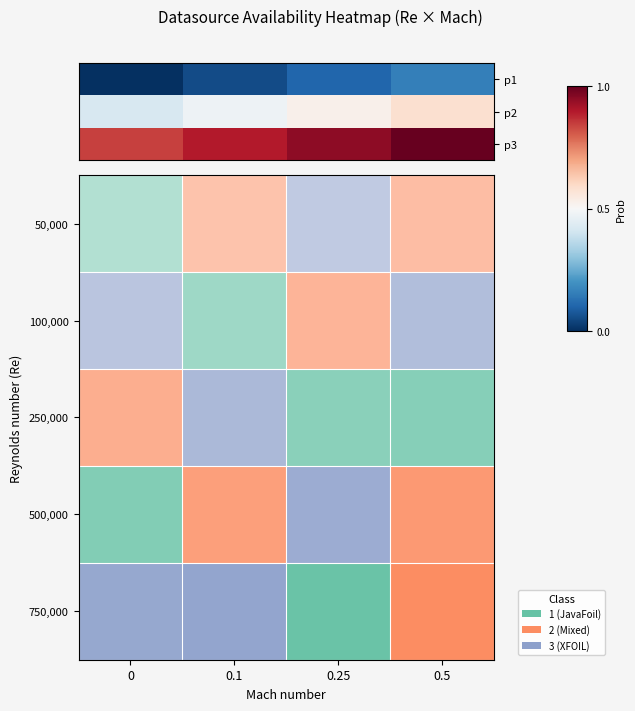

Reading right to left, what are all the values shown in this chart?

p1: 0.2	0.1	0.1	0.0
p2: 0.6	0.5	0.5	0.4
p3: 1.0	0.9	0.9	0.8